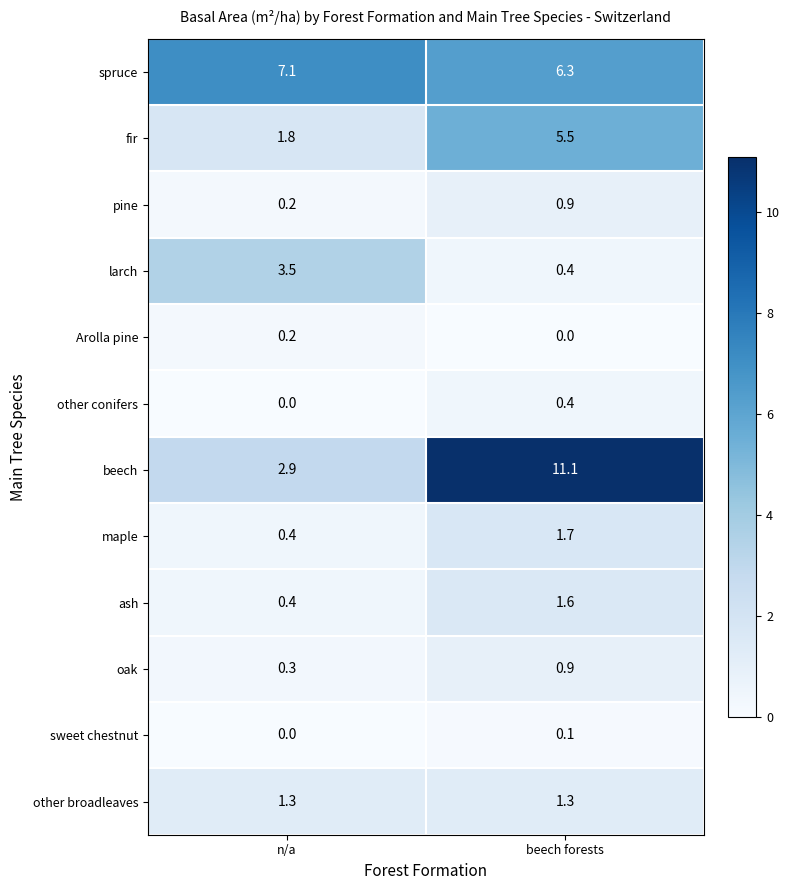

Which series has the largest total across all categories?

beech